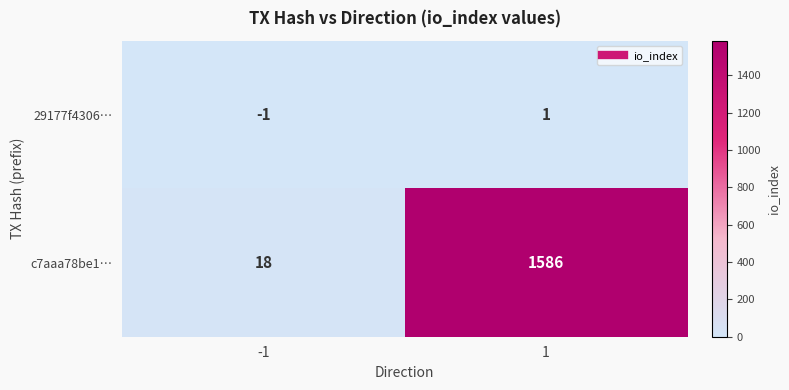

Which series has the largest total across all categories?

c7aaa78be1…